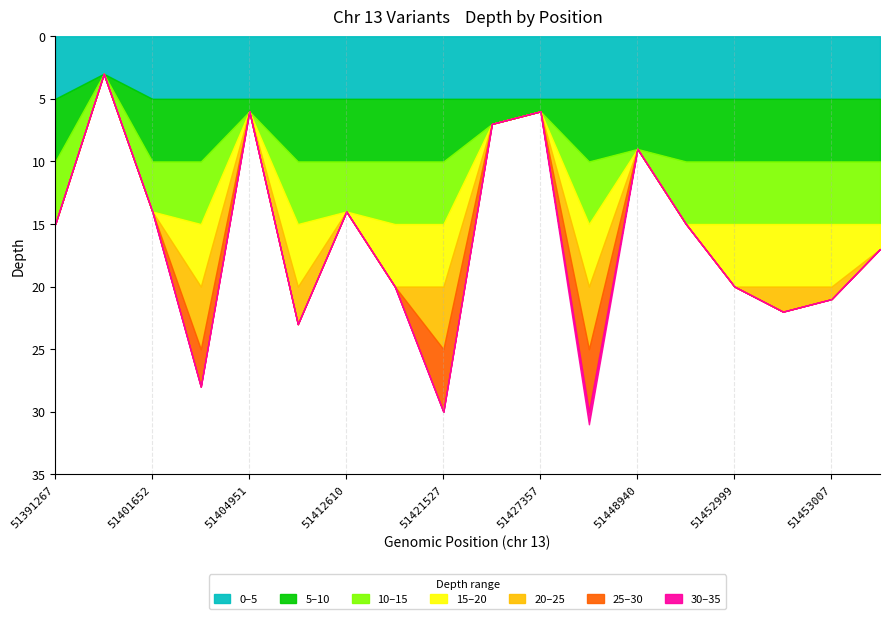

At which category does the chart reach its minimum across all series?

51392480